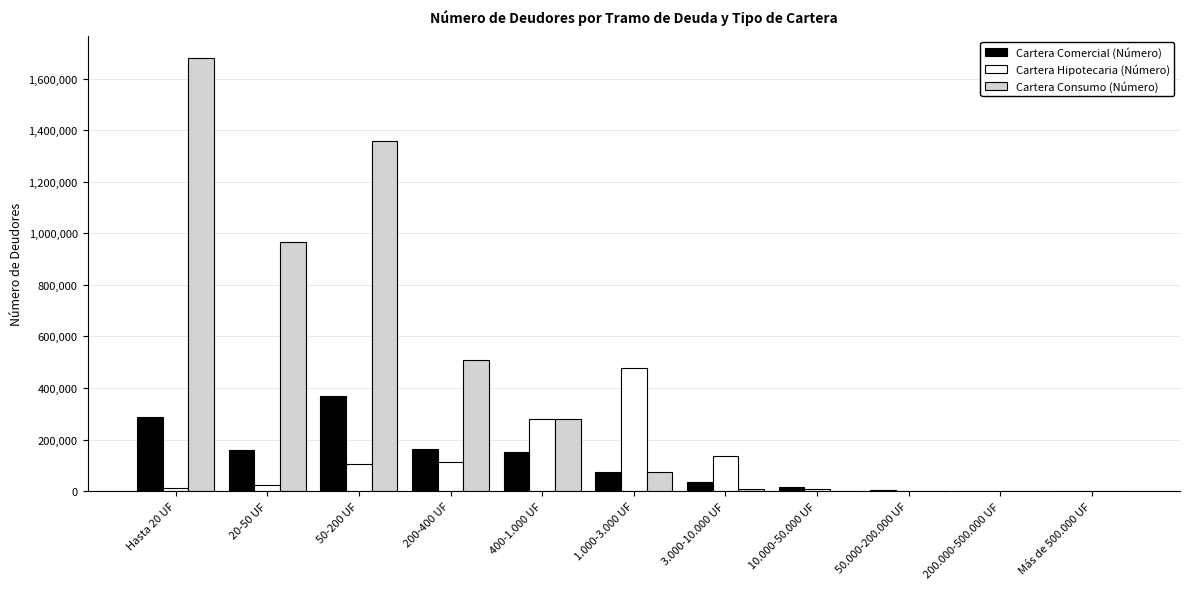

Are the bars grouped side by side (vs. stacked)?

Yes